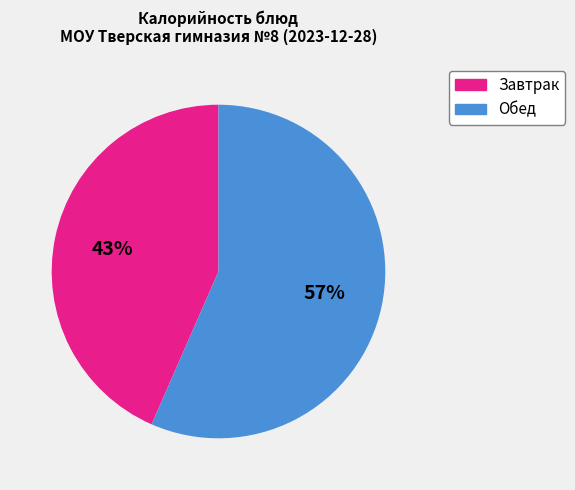

What percentage is the Обед slice, to the nearest percent?

57%